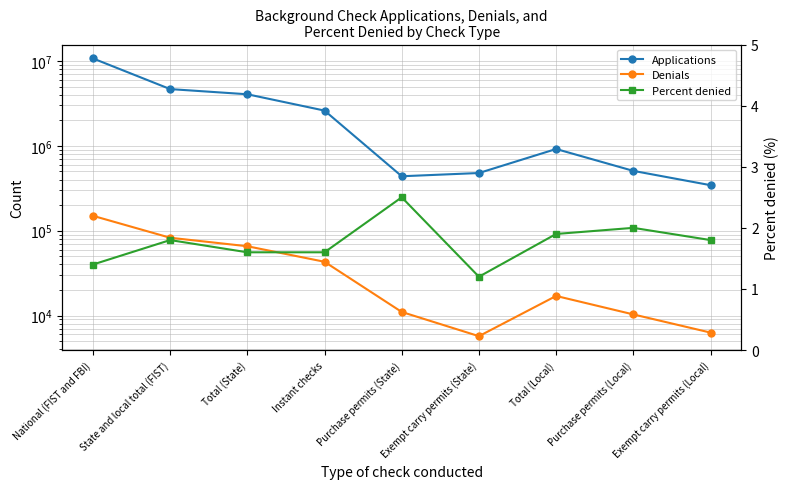

List the labels in order of Percent denied value, smallest first.

Exempt carry permits (State), National (FIST and FBI), Total (State), Instant checks, State and local total (FIST), Exempt carry permits (Local), Total (Local), Purchase permits (Local), Purchase permits (State)